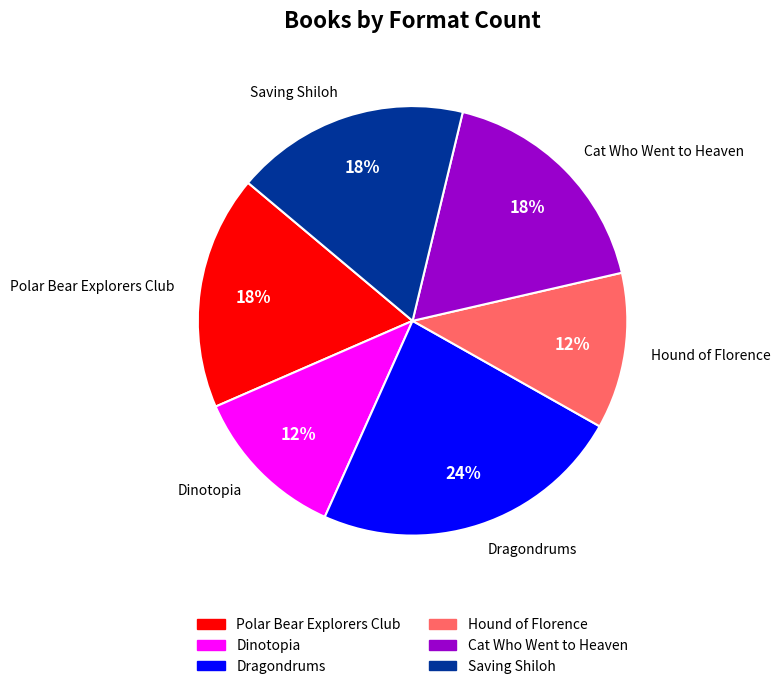

True or false: Polar Bear Explorers Club accounts for 18% of the total.

True